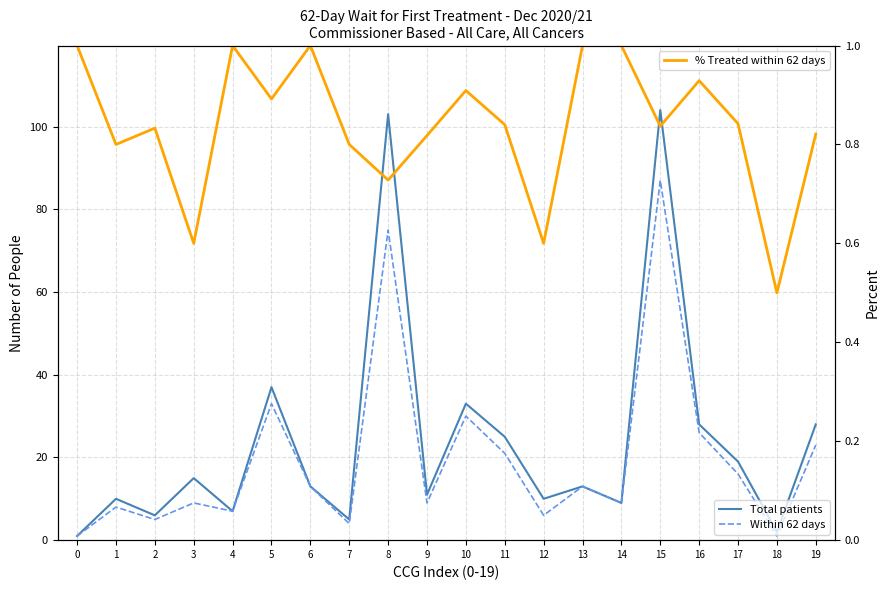

What is the difference between the maximum and second lowest values in the % Treated within 62 days series?

0.4